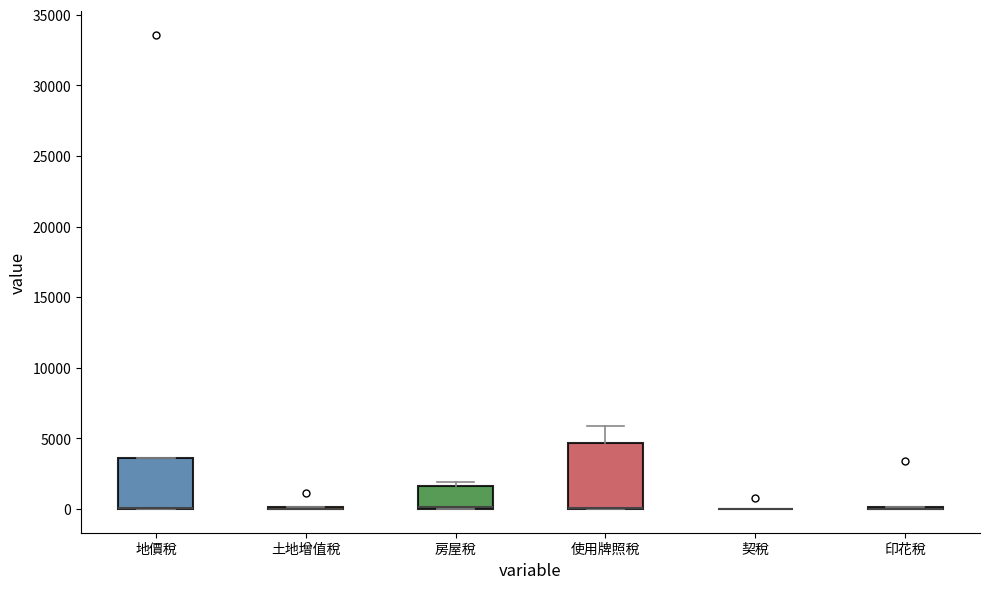

Reading left to right, transcribe this box plot: for each box, give where its median line is, the range the box spans, and where its two whiskers end, as read against the y-axis. The values are not printed on the chart, so give them approximately, as read against the axis.

地價稅: median 0 (drawn on the box's lower edge), box 0 to 3500, whiskers 0 to 3500
土地增值稅: box collapsed to a line at 0, whiskers 0 to 0
房屋稅: median 0 (just above the box's lower edge), box 0 to 1500, whiskers 0 to 2000
使用牌照稅: median 0 (drawn on the box's lower edge), box 0 to 4500, whiskers 0 to 6000
契稅: box collapsed to a line at 0, whiskers 0 to 0
印花稅: box collapsed to a line at 0, whiskers 0 to 0